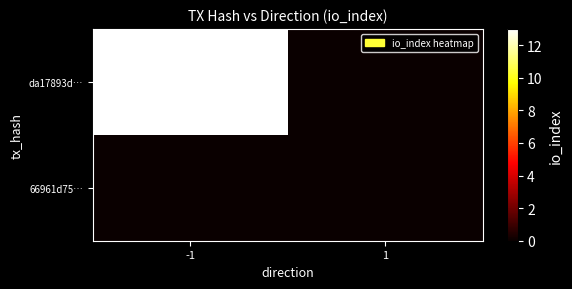

Rank the series by their maximum value, from lowest to highest.

66961d75…, da17893d…